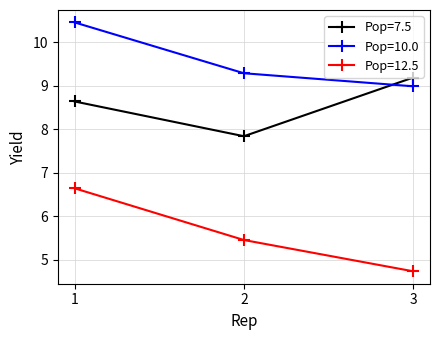

What is the sum of the Pop=7.5 values at 2 and 3?

17.0